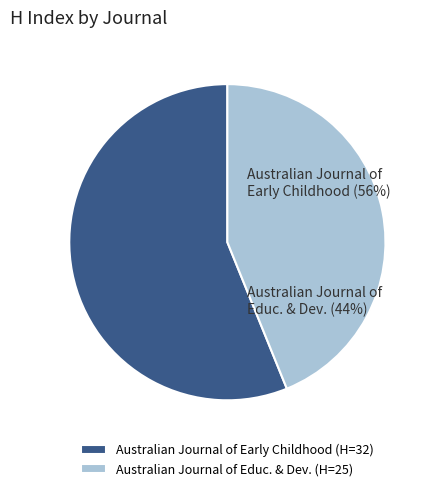

Is it true that Australia (SJR Quartile Q4, H=25) is 53% of the pie?

False